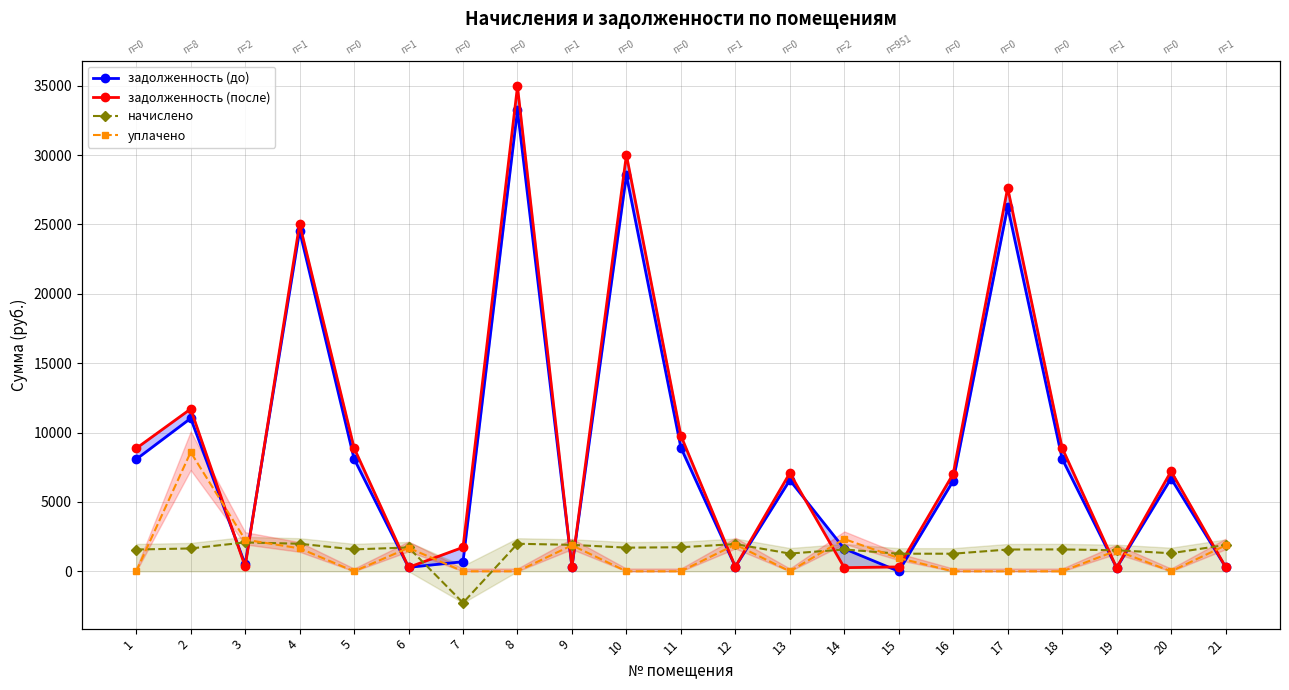

Where is задолженность (после) nearest to the value 17599?

2